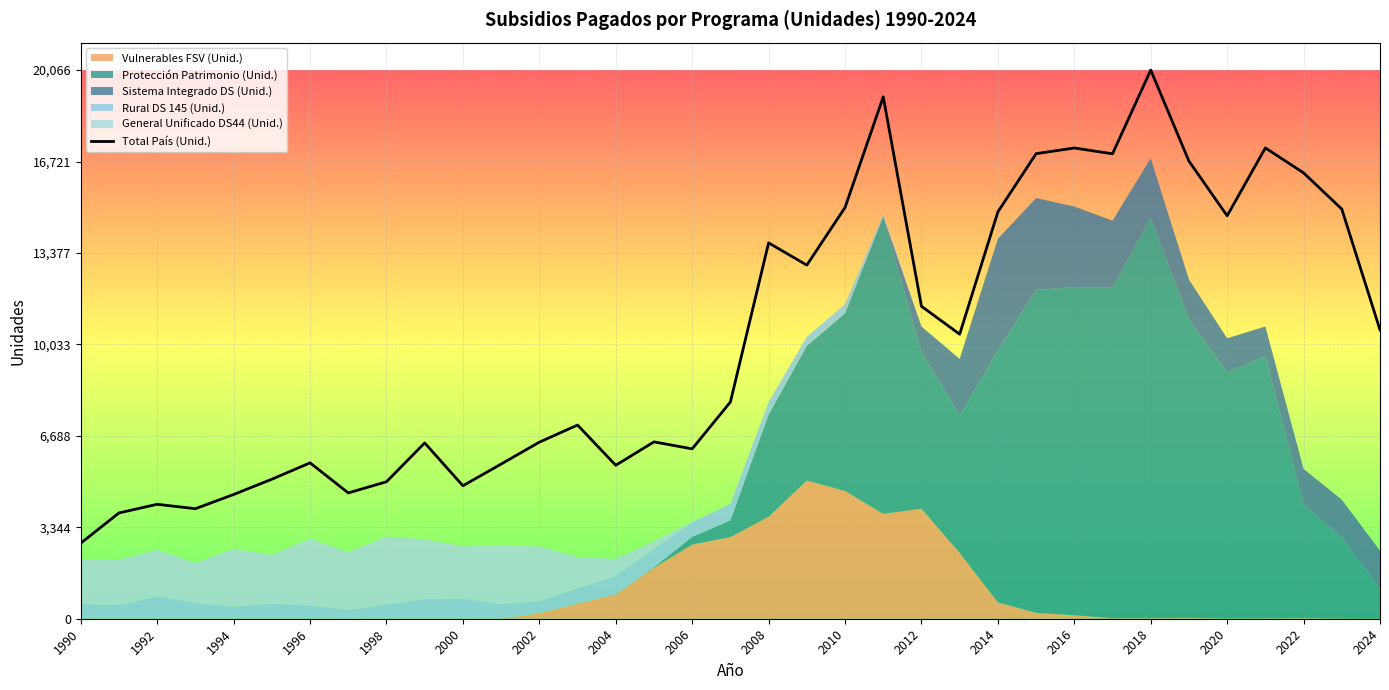

At which label does Total País (Unid.) reach its minimum?

1990